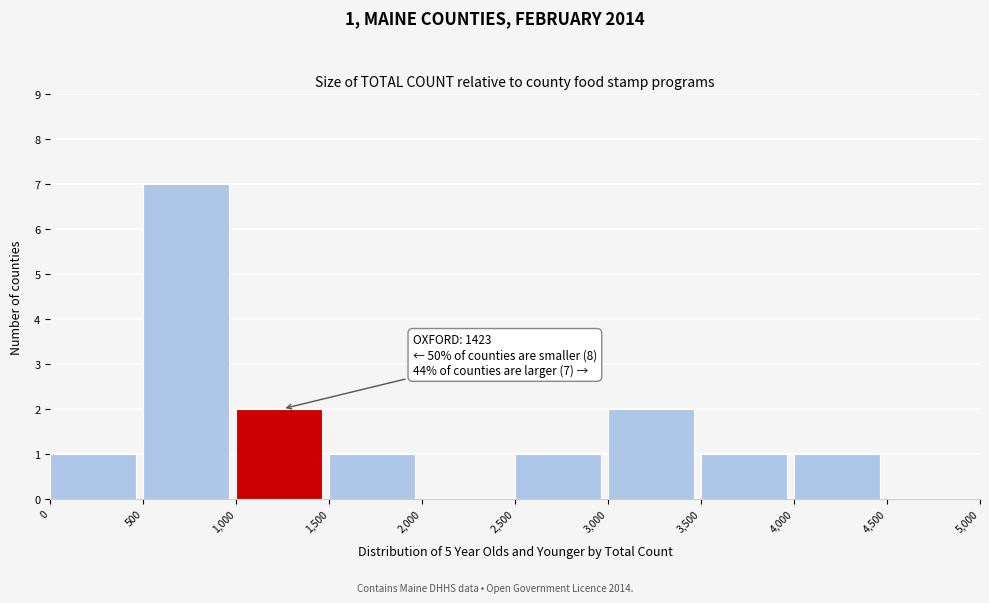

Over which range of the x-axis is the bar tallest?

500 to 1,000